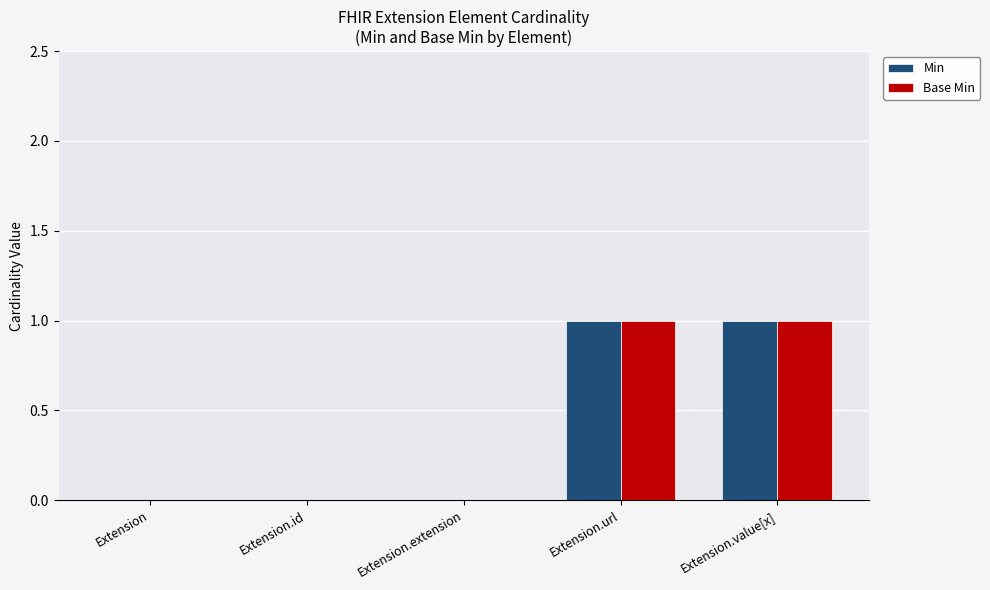

Reading left to right, what are all the values shown in this chart?

Min: Extension=0	Extension.id=0	Extension.extension=0	Extension.url=1	Extension.value[x]=1
Base Min: Extension=0	Extension.id=0	Extension.extension=0	Extension.url=1	Extension.value[x]=1